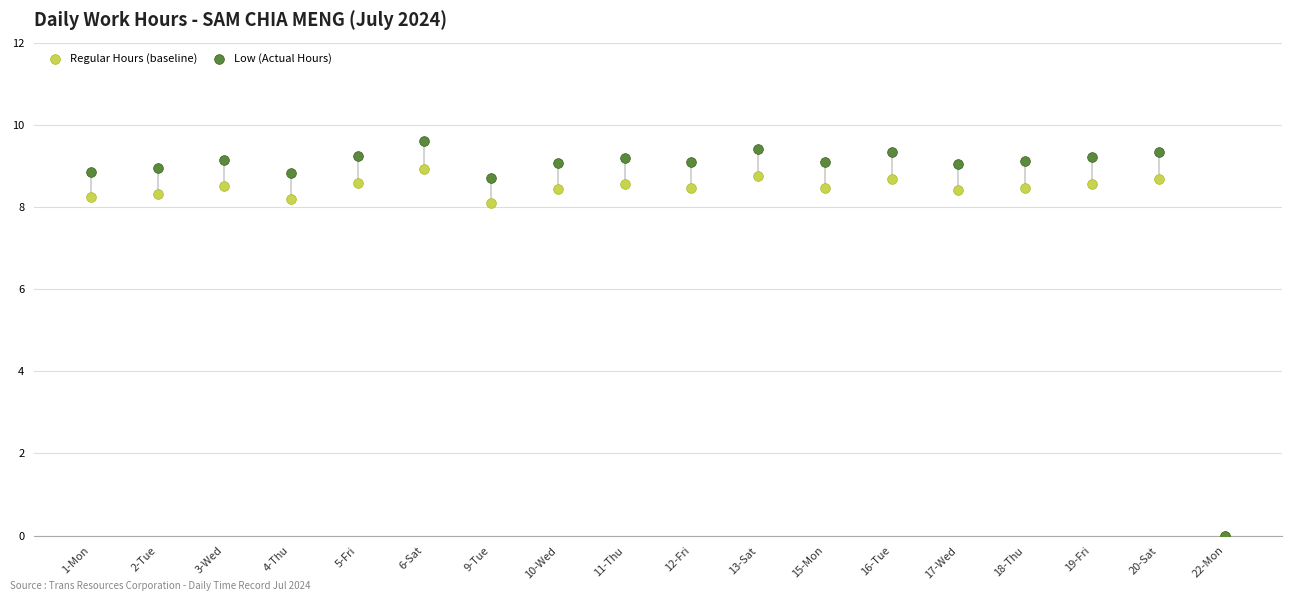

Which series contains the lowest Y value?

Regular Hours (baseline)